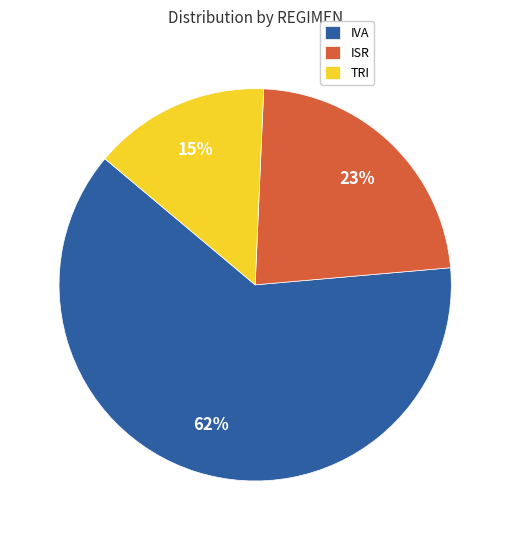

Between ISR and TRI, which is larger?

ISR